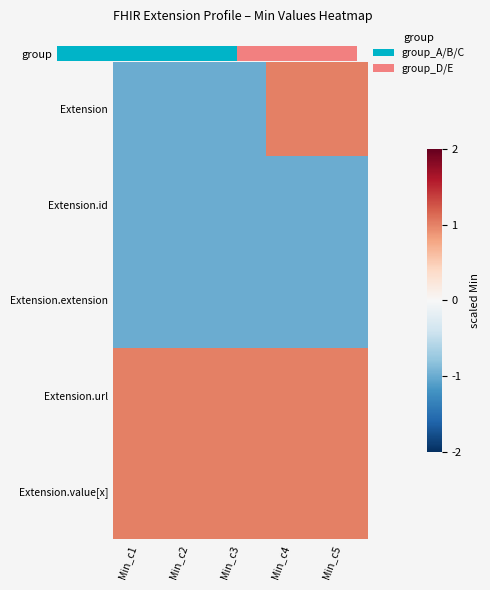

Which label corresponds to the smallest value in the chart?

Min_c1